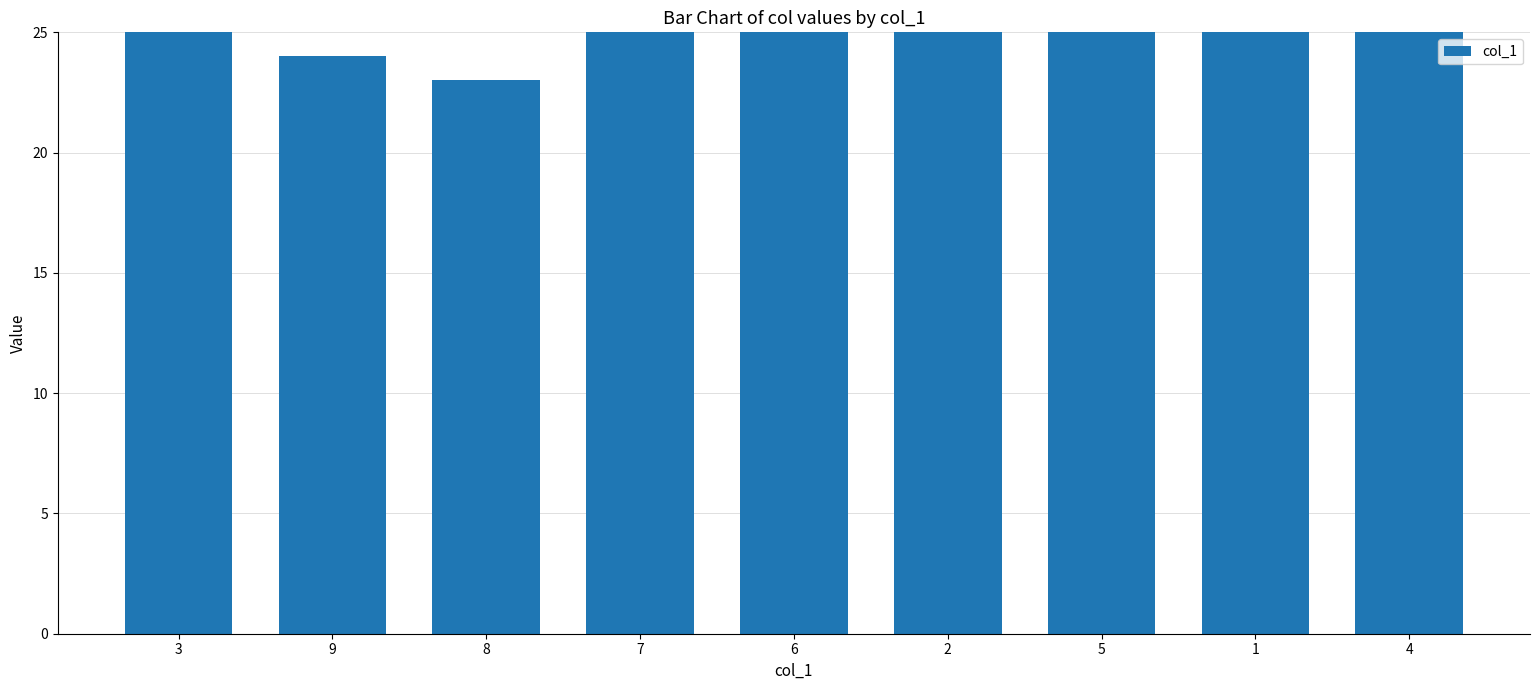

Which label corresponds to the smallest value in the chart?

8